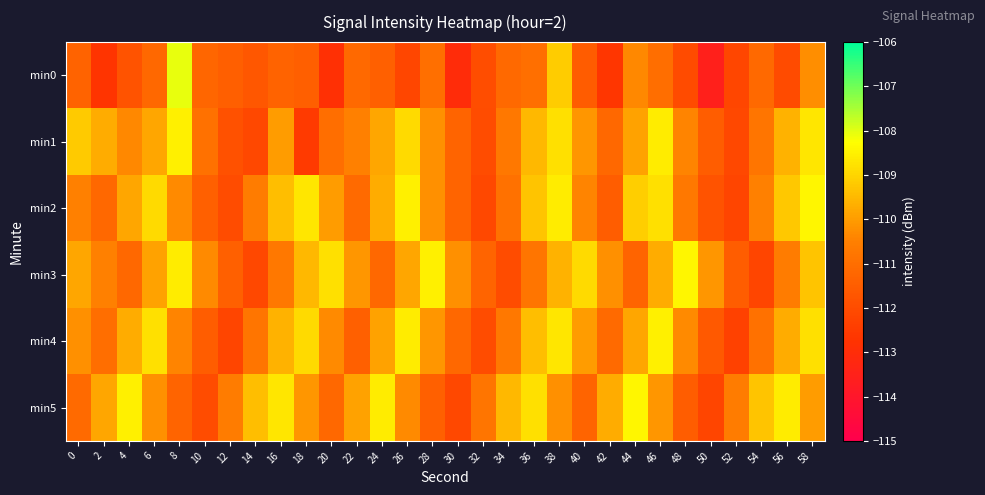

What is the total value across all series at 42?

-666.3